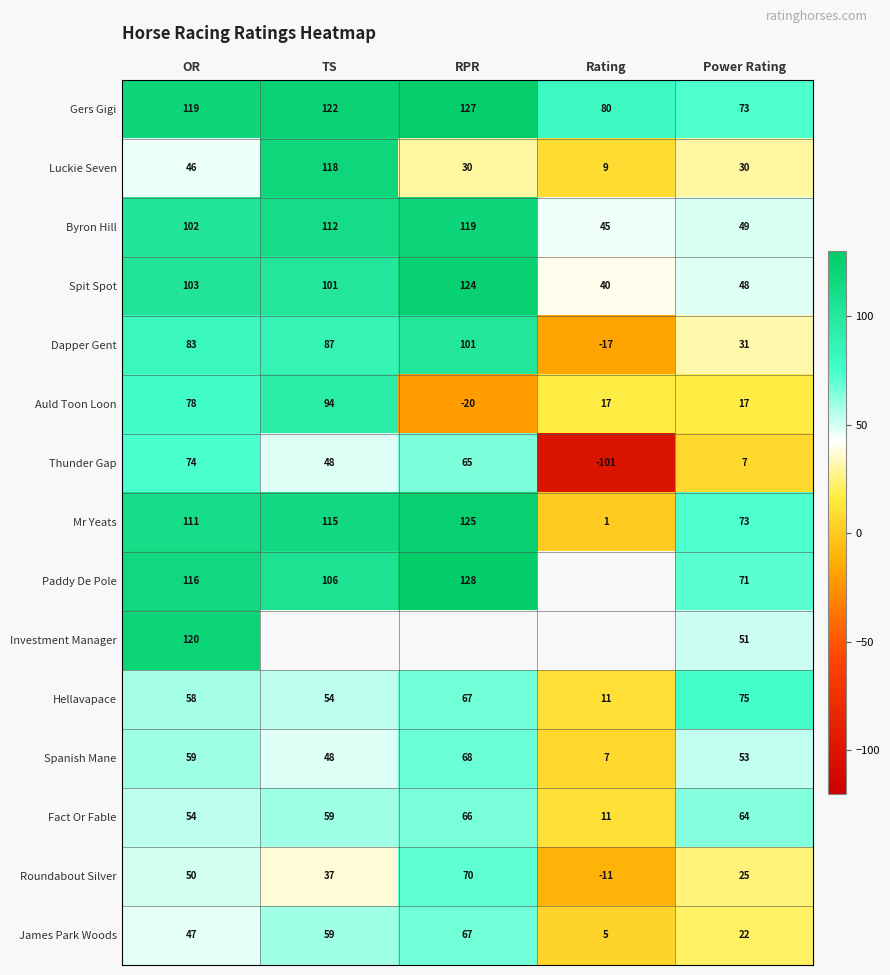

What is the smallest value displayed?

-101.0